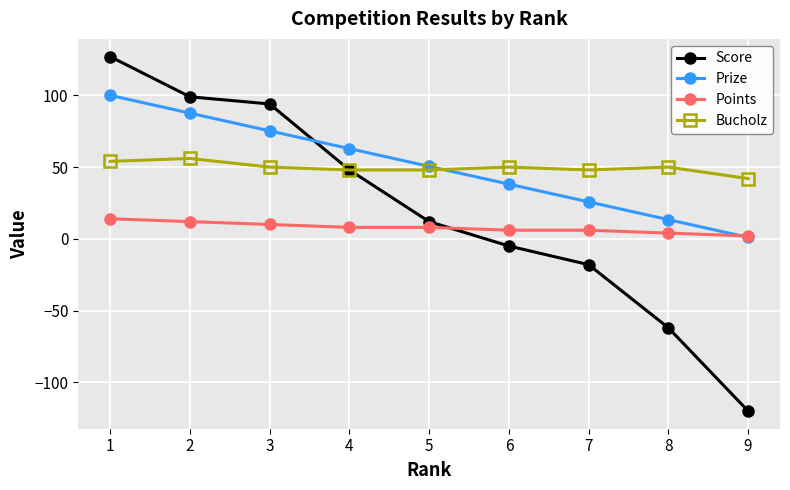

At 2, list the series in order from largest to smallest.

Score, Prize, Bucholz, Points